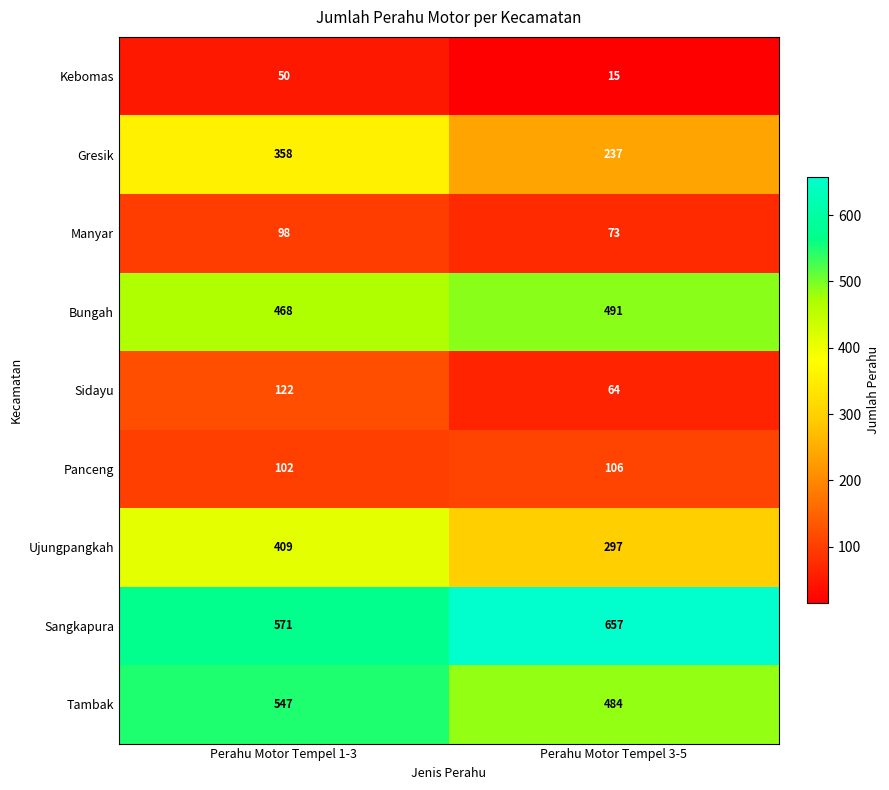

Reading left to right, list all the values displayed in this chart.

Kebomas: 50	15
Gresik: 358	237
Manyar: 98	73
Bungah: 468	491
Sidayu: 122	64
Panceng: 102	106
Ujungpangkah: 409	297
Sangkapura: 571	657
Tambak: 547	484